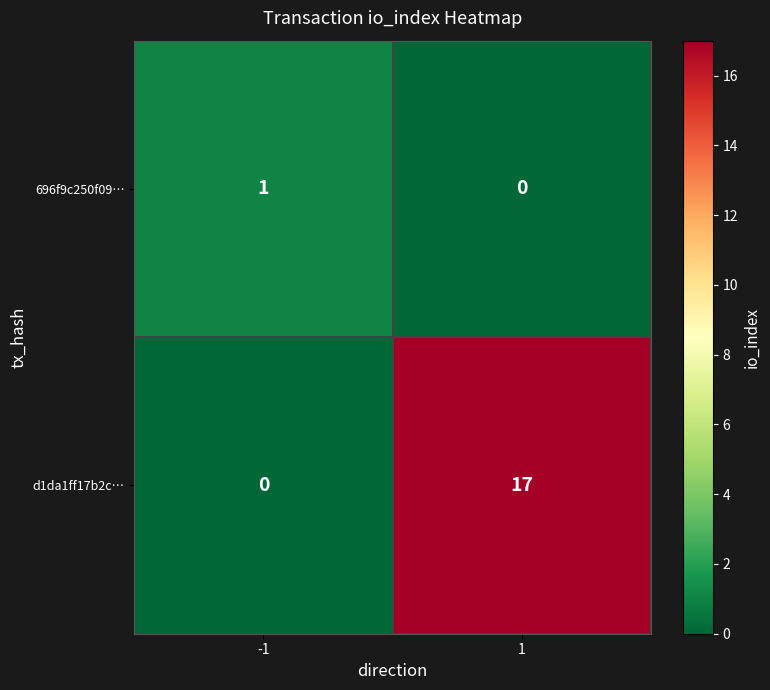

Rank the series at 1 from highest to lowest value.

d1da1ff17b2c…, 696f9c250f09…